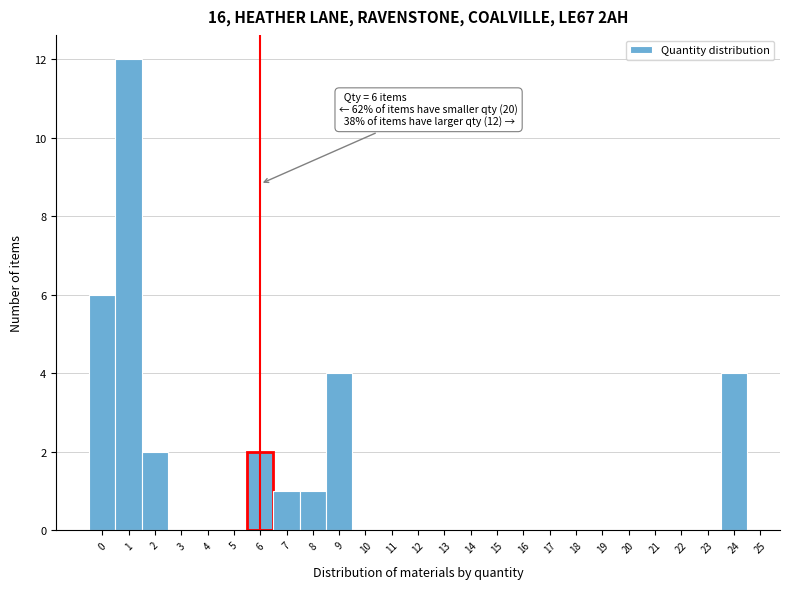

Over which range of the x-axis is the bar tallest?

0.5 to 1.5